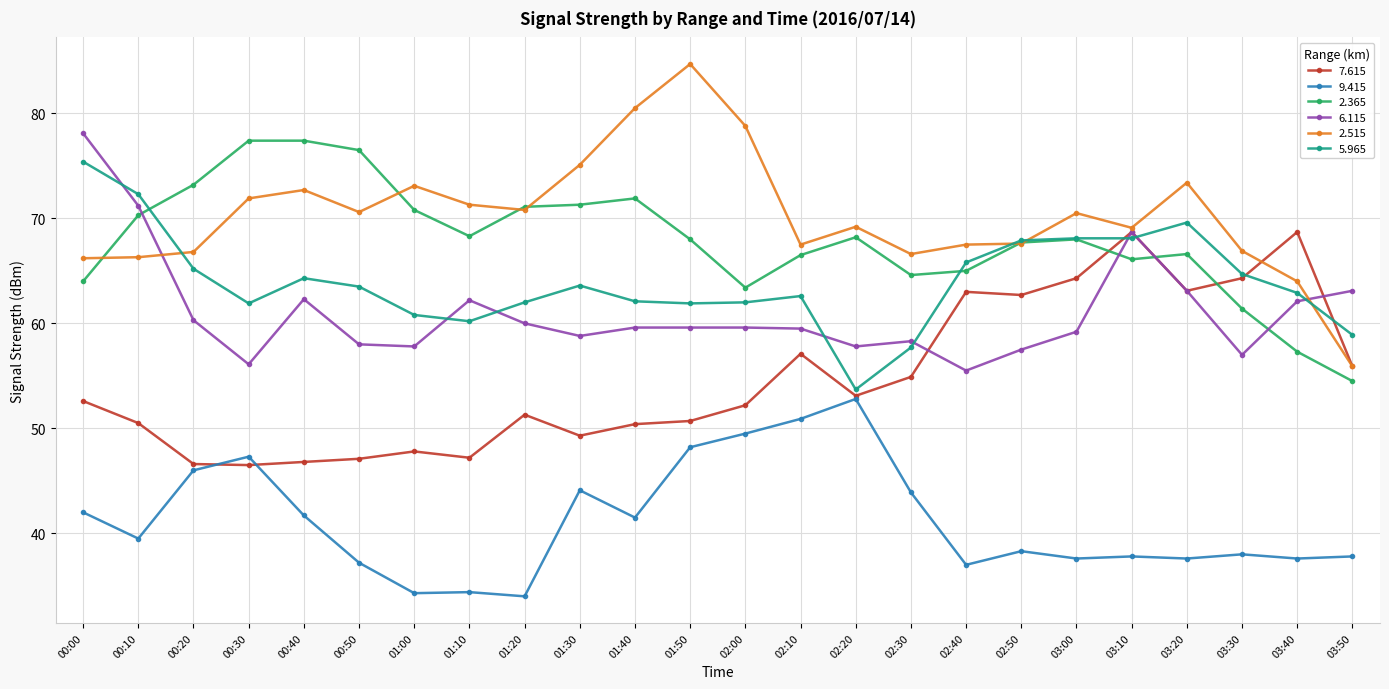

The 2.515 series shows 117.2 at 01:40. True or false?

False